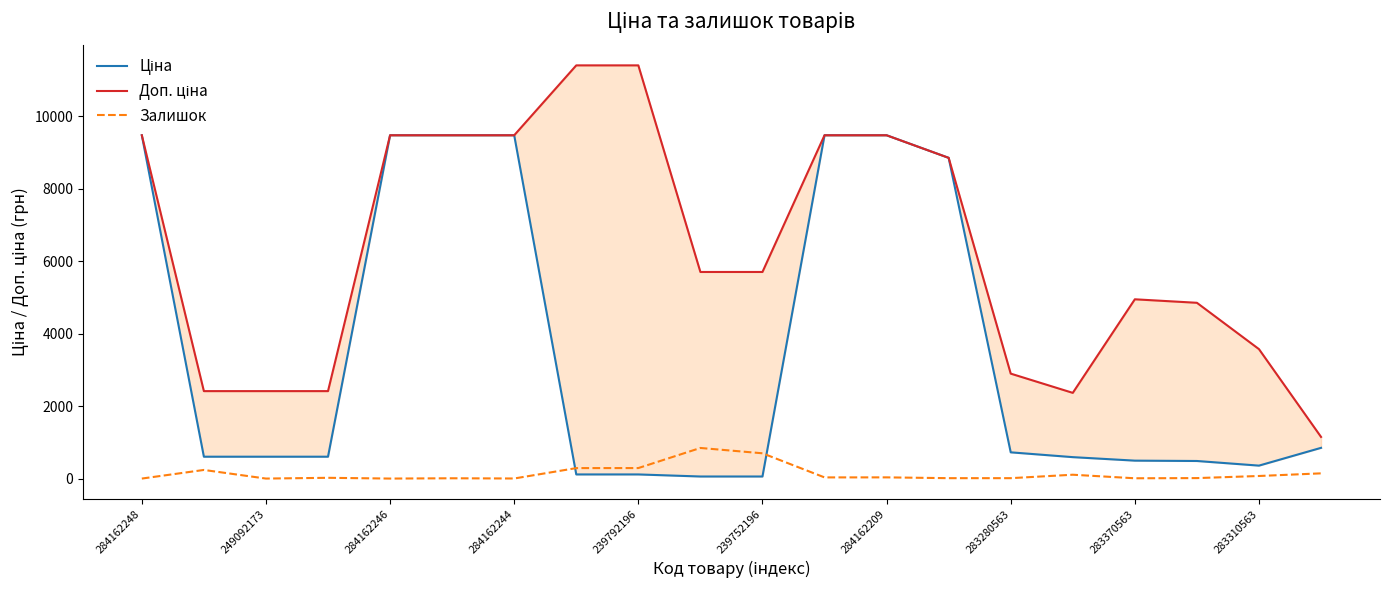

What is the lowest value of the Доп. ціна series?

1149.7